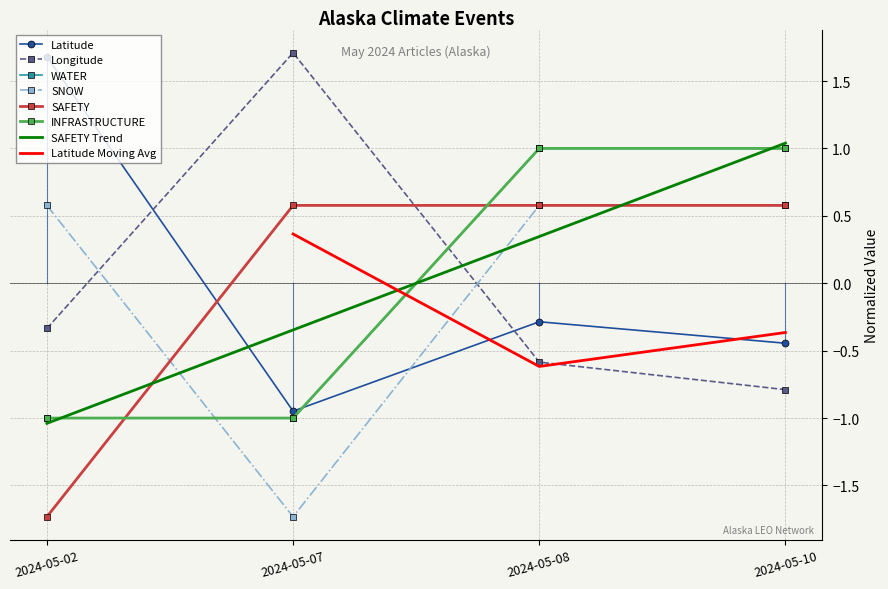

Is it true that INFRASTRUCTURE equals -1.6 at 2024-05-07?

False